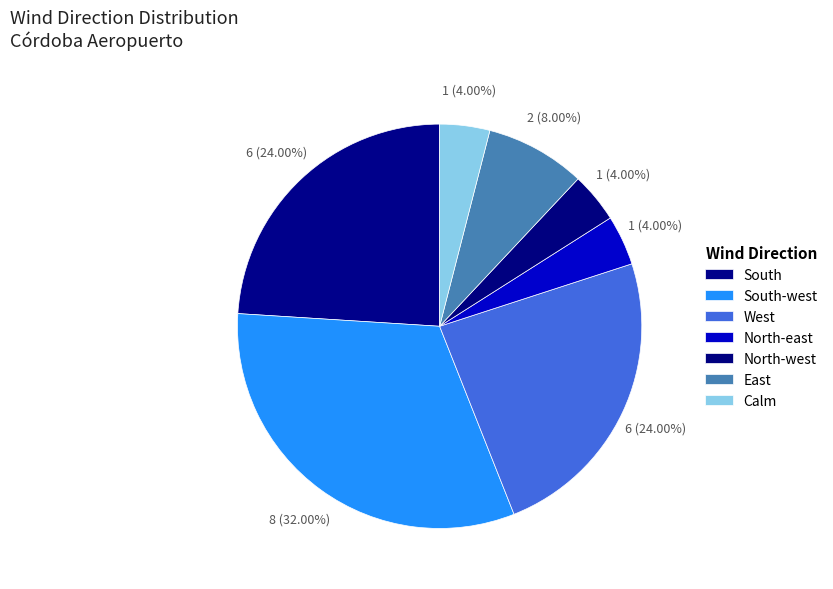

How much of the chart is everything except South?

76.0%